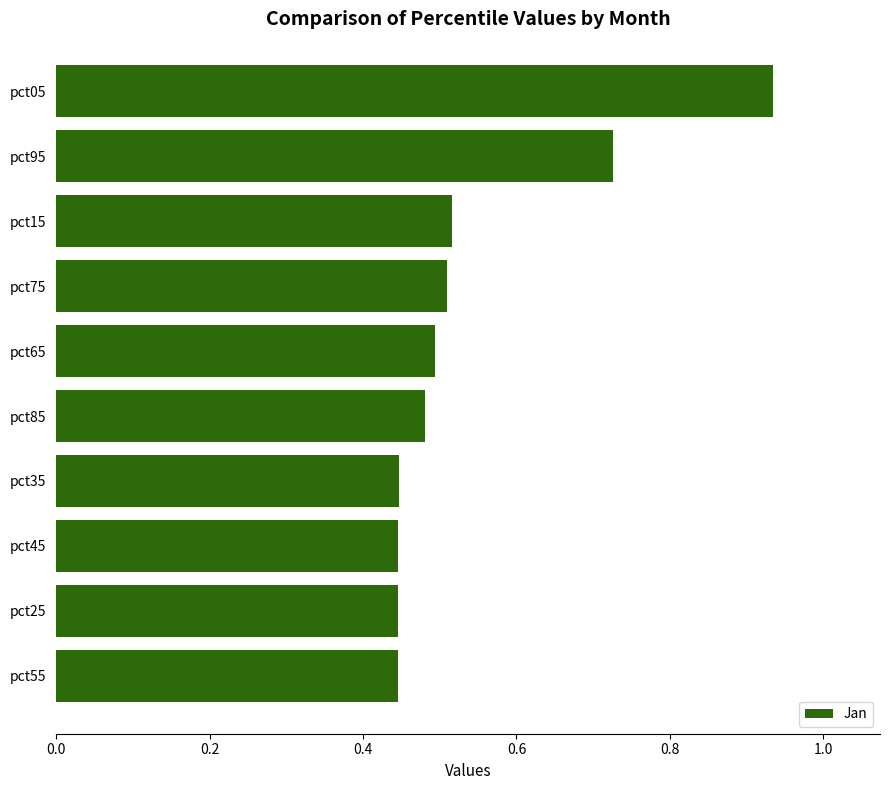

At which category does the chart reach its peak across all series?

pct05